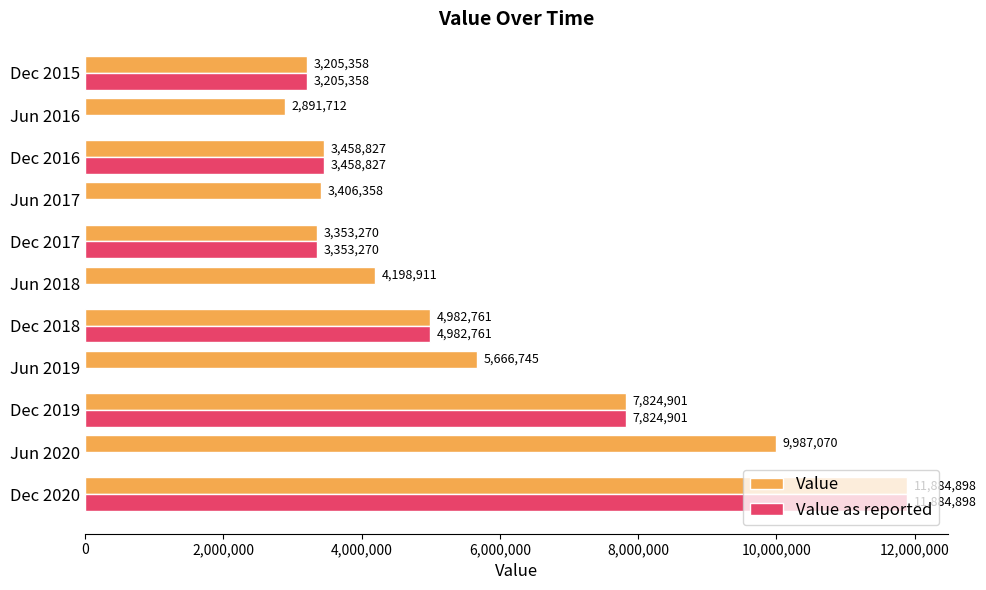

Which series changed the most between Dec 2018 and Jun 2017?

Value as reported